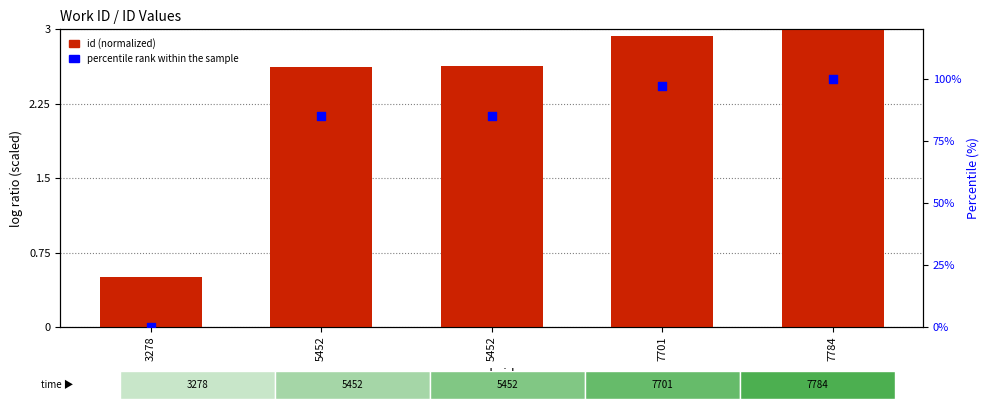

Which series has the largest total across all categories?

percentile rank within the sample